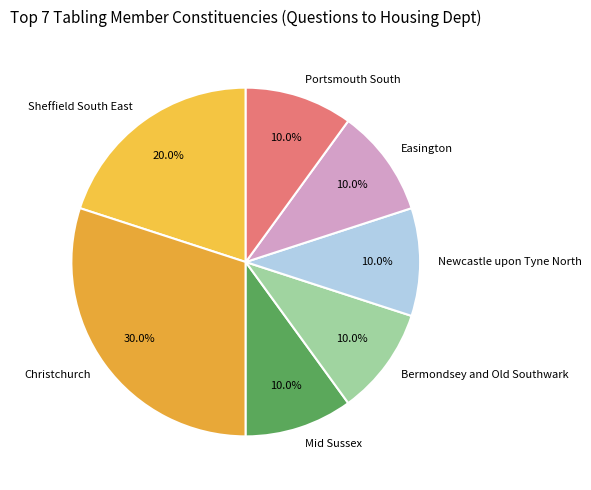

Count the number of slices in the pie.

7